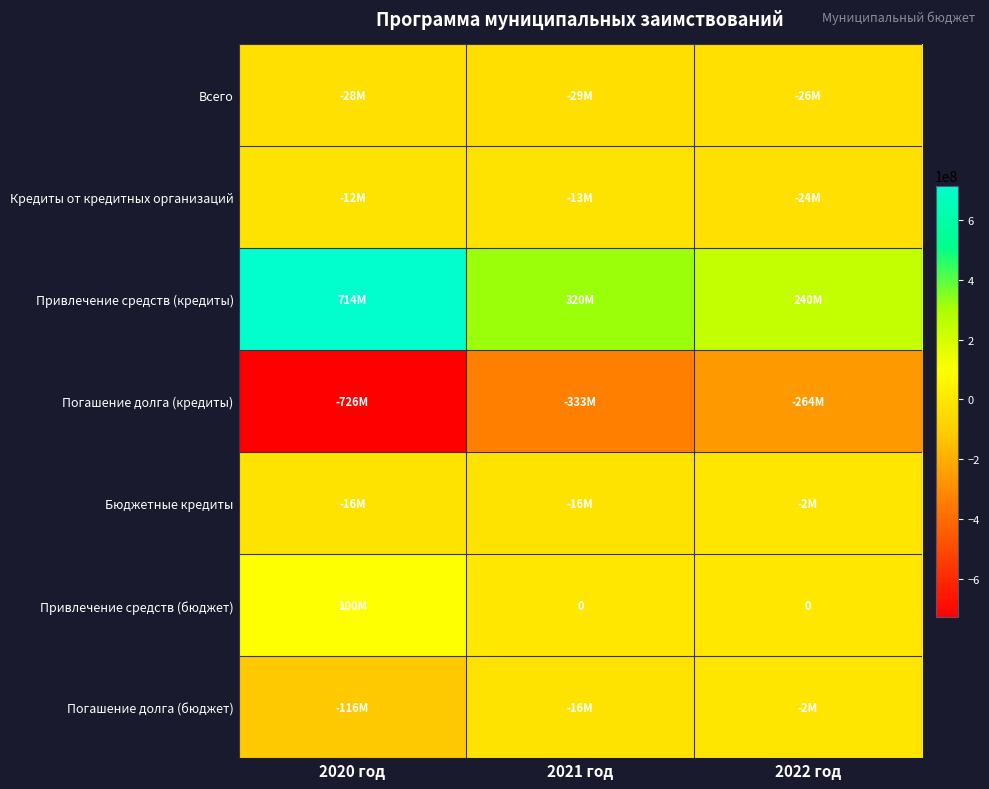

Rank the categories by Бюджетные кредиты value from lowest to highest.

2020 год, 2021 год, 2022 год